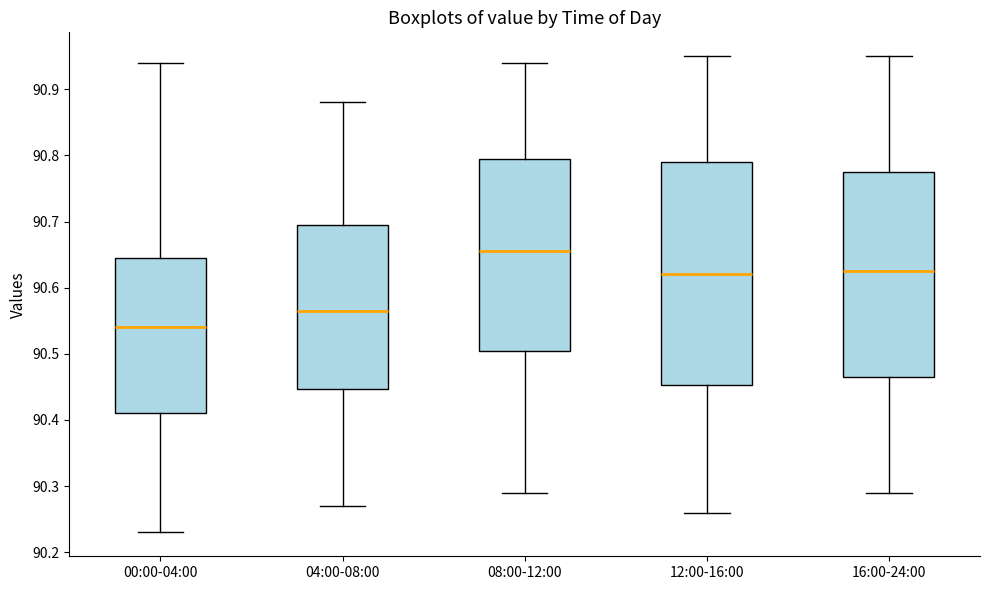

Which box's median line is the lowest?

00:00-04:00